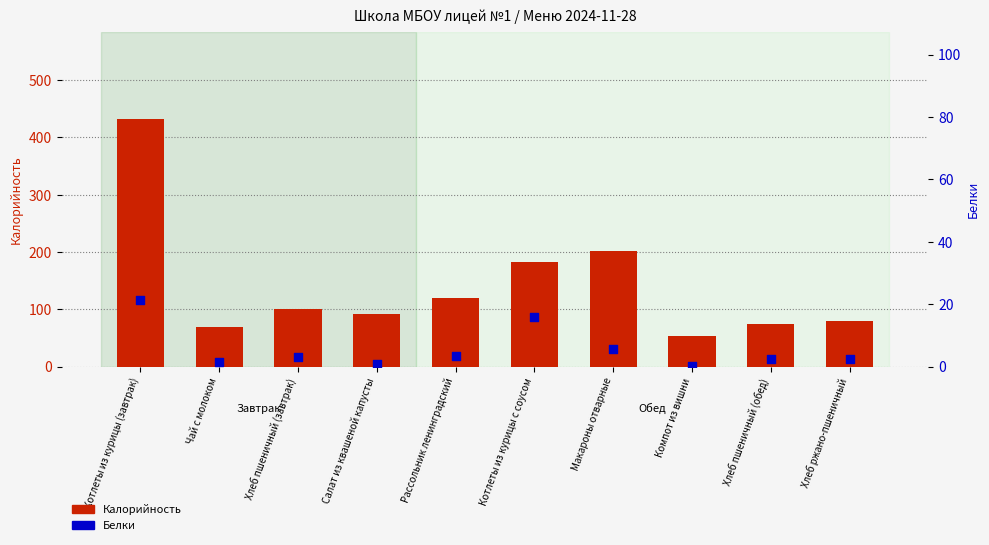

Which series reaches the maximum Y coordinate?

Калорийность